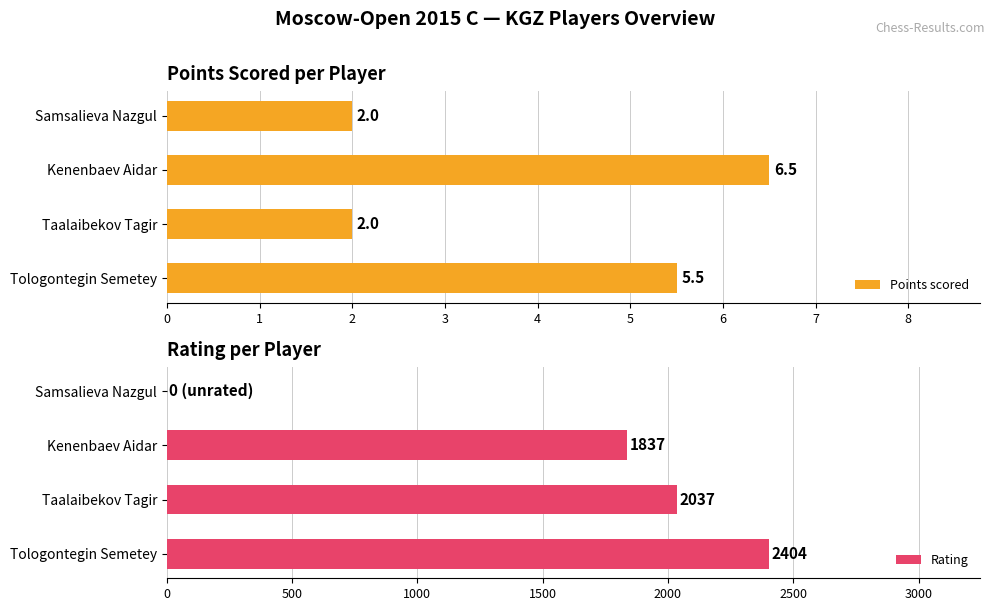

Reading left to right, list all the values displayed in this chart.

Points scored: 5.5	2.0	6.5	2.0
Rating: 2404.0	2037.0	1837.0	0.0